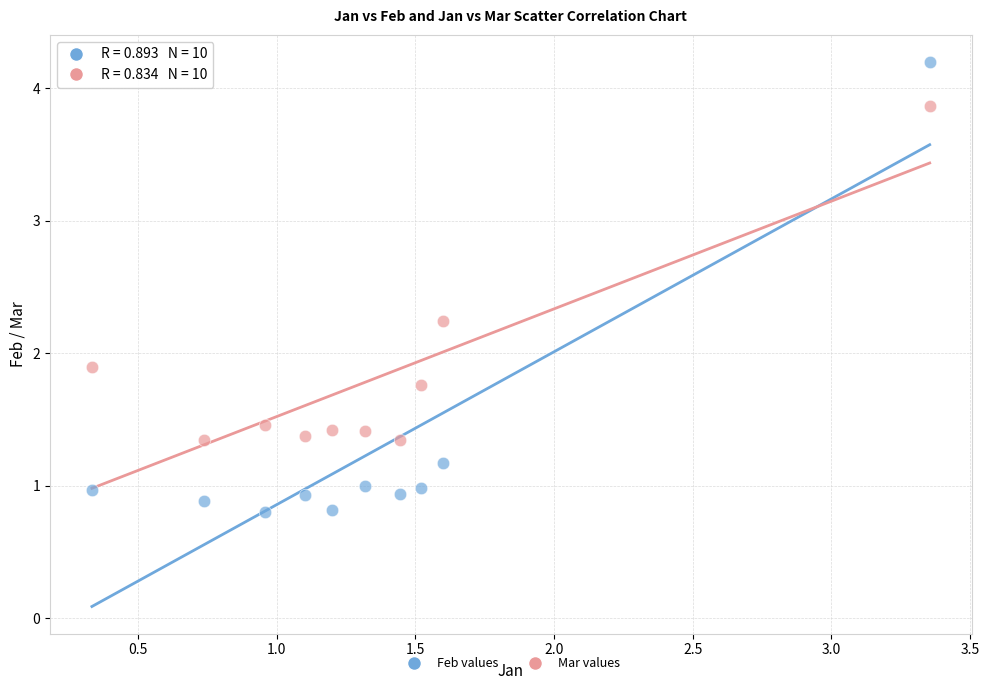

What are all the series names shown in the legend?

Feb values, Mar values